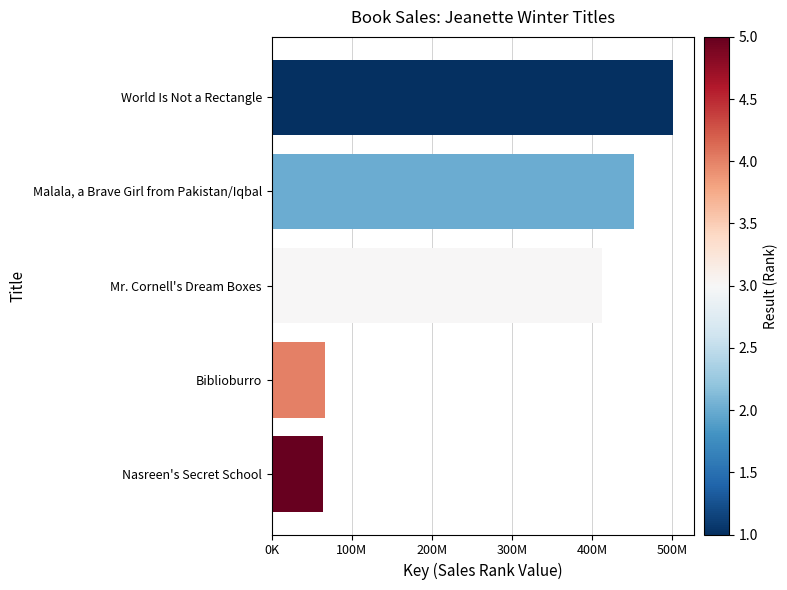

List the labels in order of value, smallest first.

Nasreen's Secret School, Biblioburro, Mr. Cornell's Dream Boxes, Malala, a Brave Girl from Pakistan/Iqbal, World Is Not a Rectangle